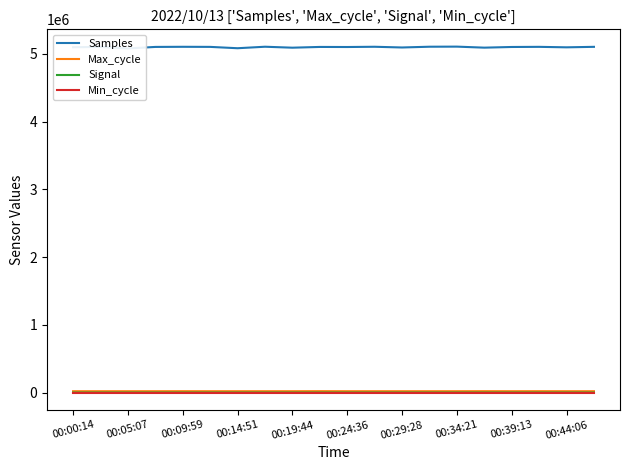

Reading right to left, list all the values displayed in this chart.

Samples: 5102861	5095662	5102712	5100692	5090864	5105957	5104553	5093389	5103900	5100236	5101354	5090293	5104412	5082396	5102171	5103414	5101569	5079052	5101963	5097139
Max_cycle: 19959	19916	20375	19952	20427	19947	19951	19954	19974	19978	20684	19962	19959	19944	19969	20355	19924	19959	19997	19924
Signal: -74	-73	-74	-73	-73	-73	-73	-75	-73	-73	-73	-73	-73	-73	-73	-74	-74	-74	-74	-73
Min_cycle: 28	28	28	28	28	28	28	28	28	28	28	28	28	28	28	28	28	28	28	28